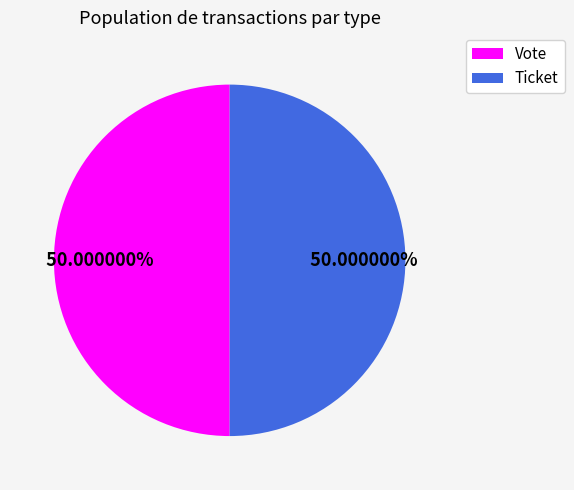

Combined, do Vote and Ticket account for over 50%?

Yes